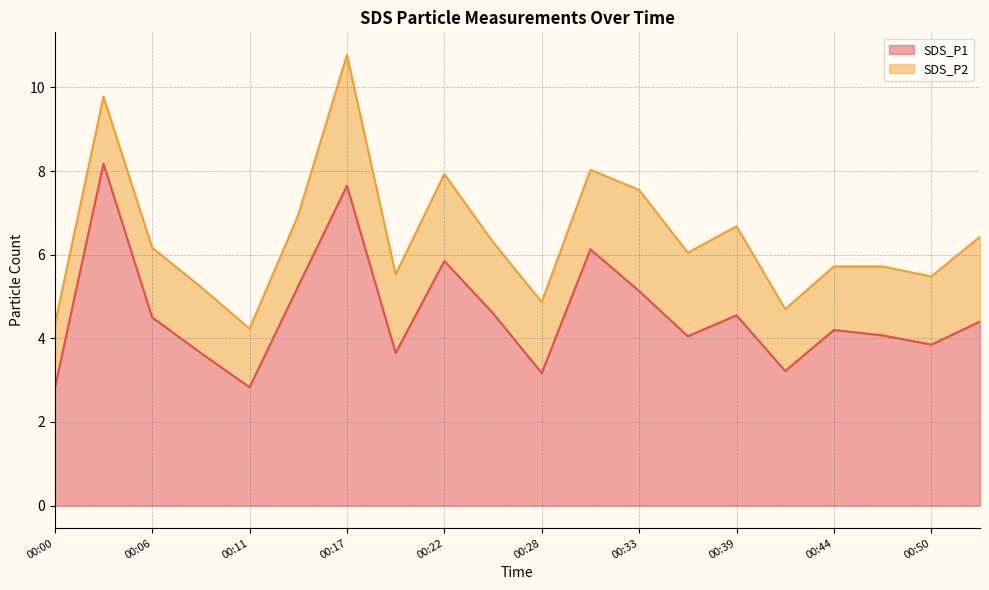

How many points are lower than both their immediate neighbors (excluding endpoints)?

6